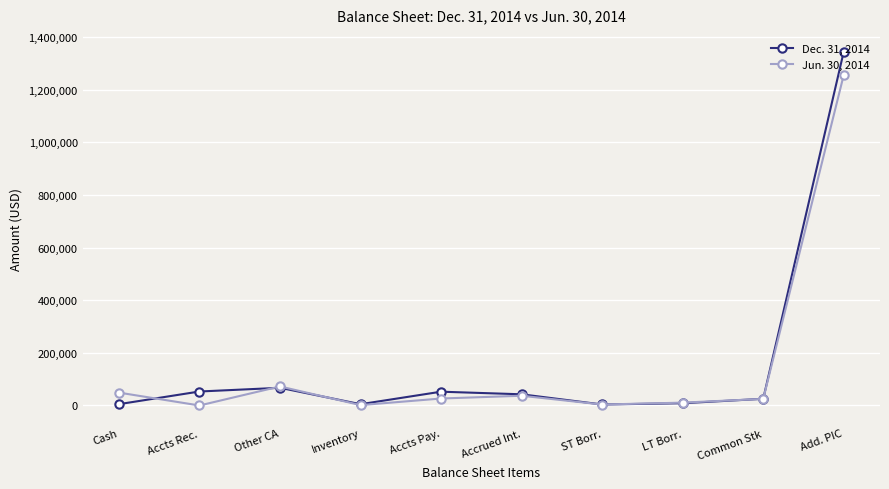

What is the total value across all series at Accts Rec.?

53229